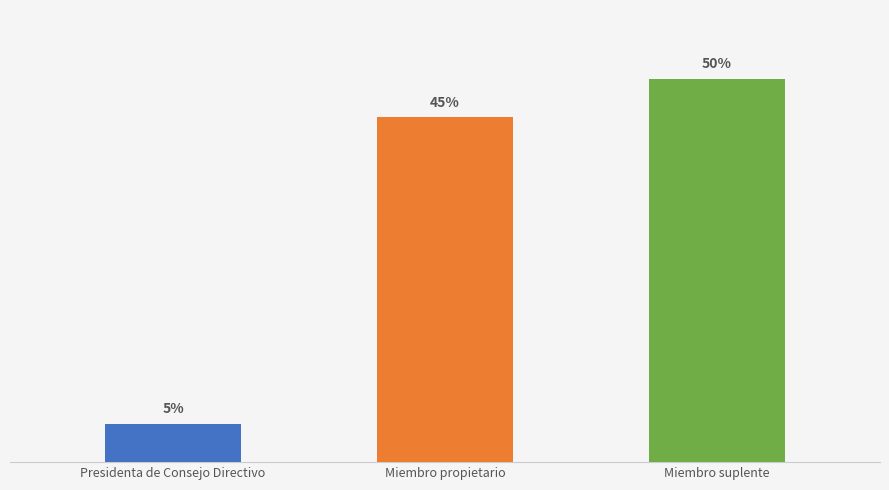

What is the label of the 2nd bar from the right?

Miembro propietario